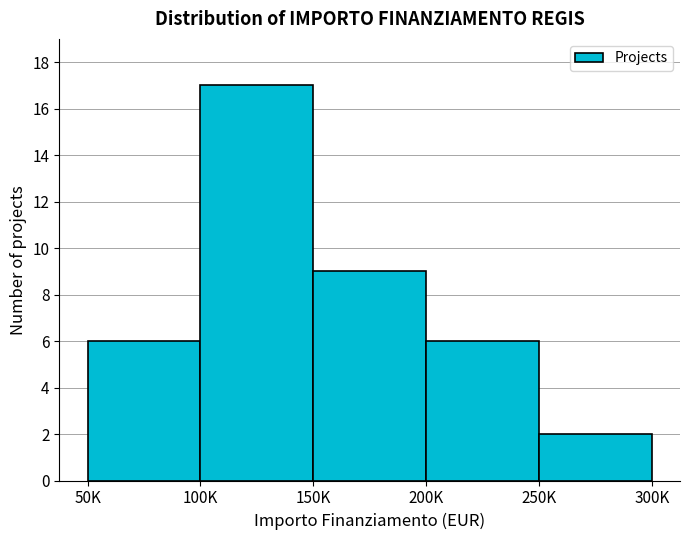

Reading right to left, what are all the values shown in this chart?

2	6	9	17	6